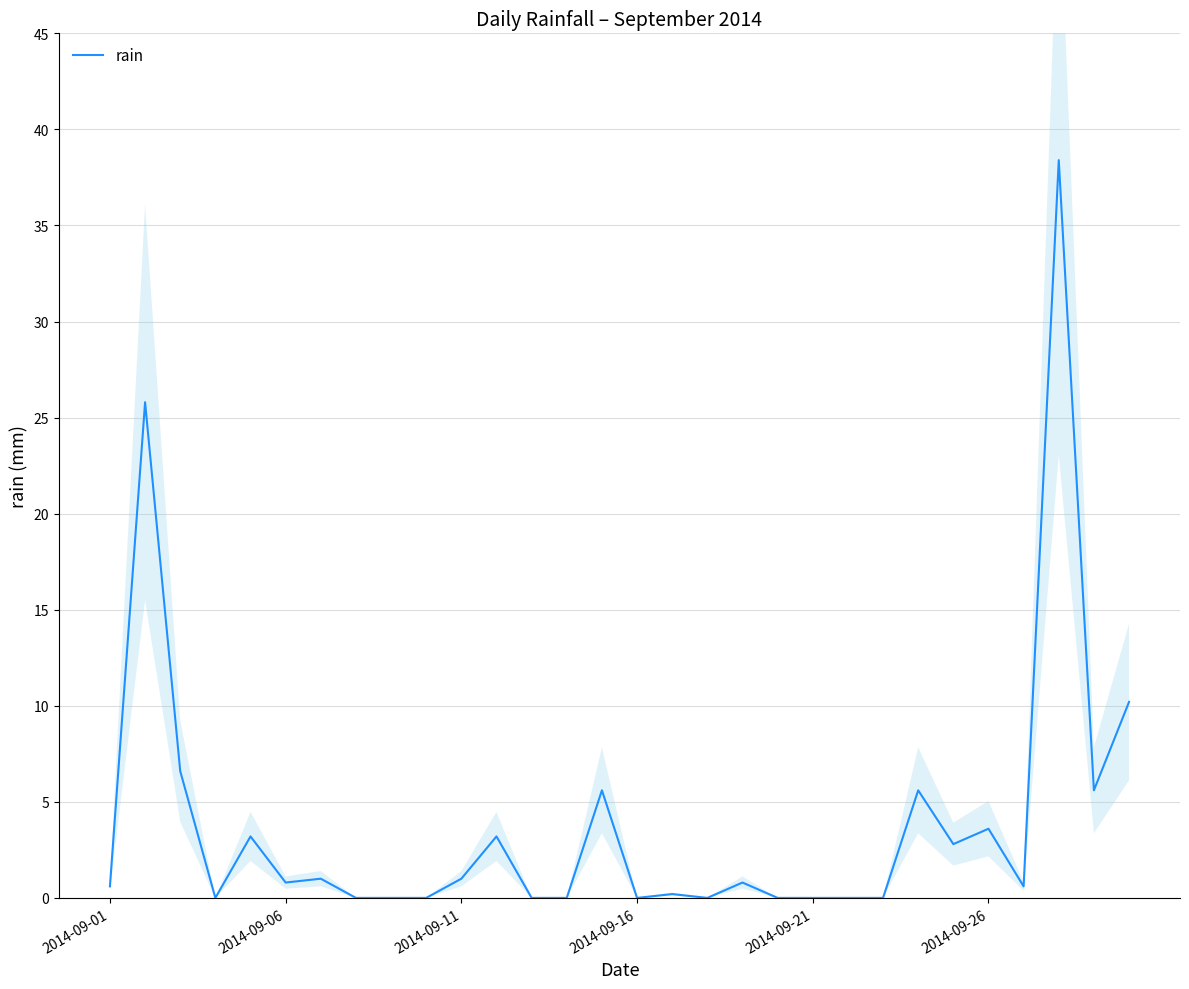

True or false: rain has a value of 1.0 at 2014-09-11.

True